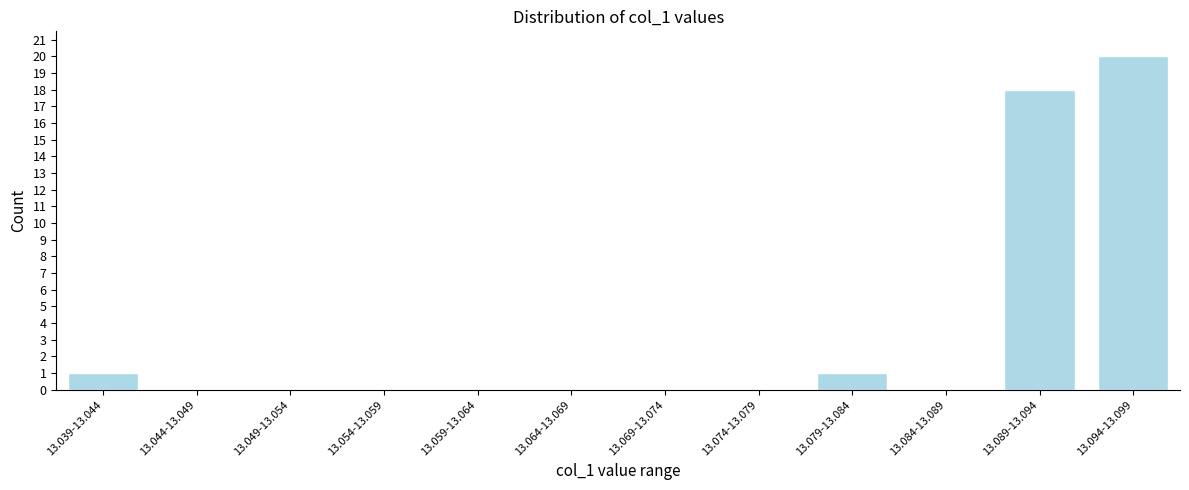

Reading right to left, transcribe all the data shown in this chart.

13.094-13.099=20	13.089-13.094=18	13.084-13.089=0	13.079-13.084=1	13.074-13.079=0	13.069-13.074=0	13.064-13.069=0	13.059-13.064=0	13.054-13.059=0	13.049-13.054=0	13.044-13.049=0	13.039-13.044=1